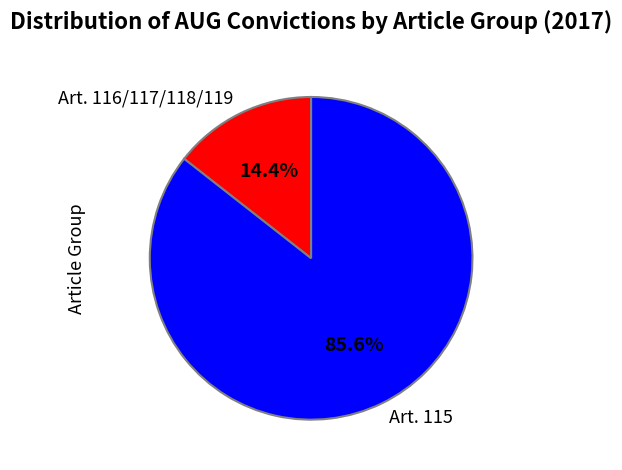

How much of the chart is everything except Art. 115?

14.4%